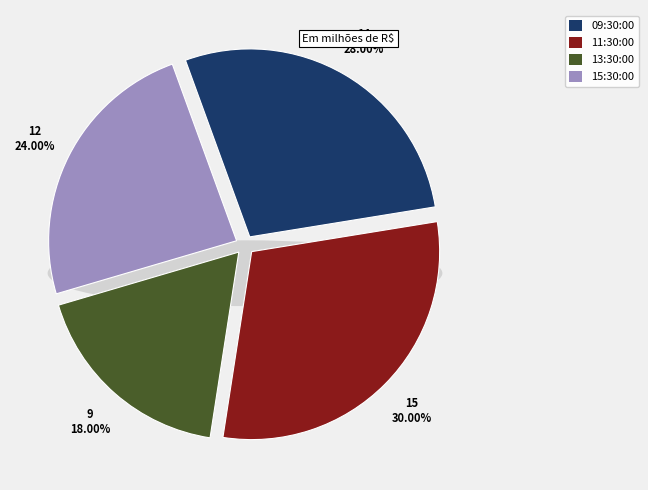

To the nearest percent, what is the average slice percentage?

25%